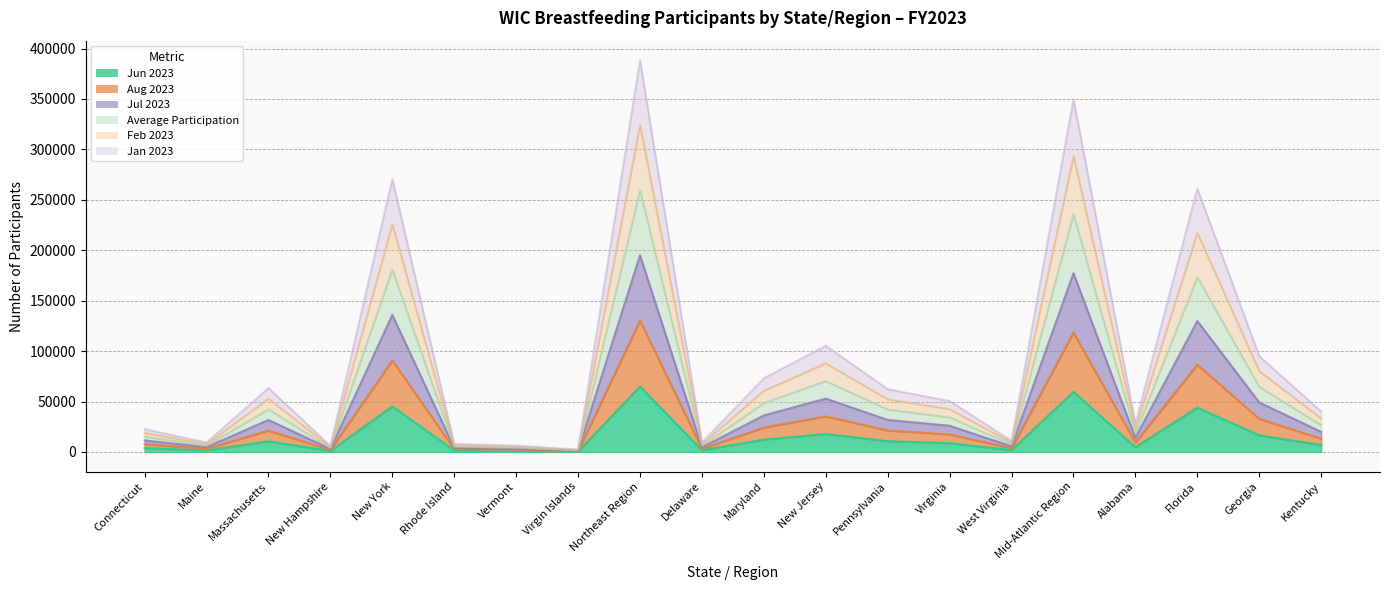

What is the maximum value shown in the chart?

388350.2